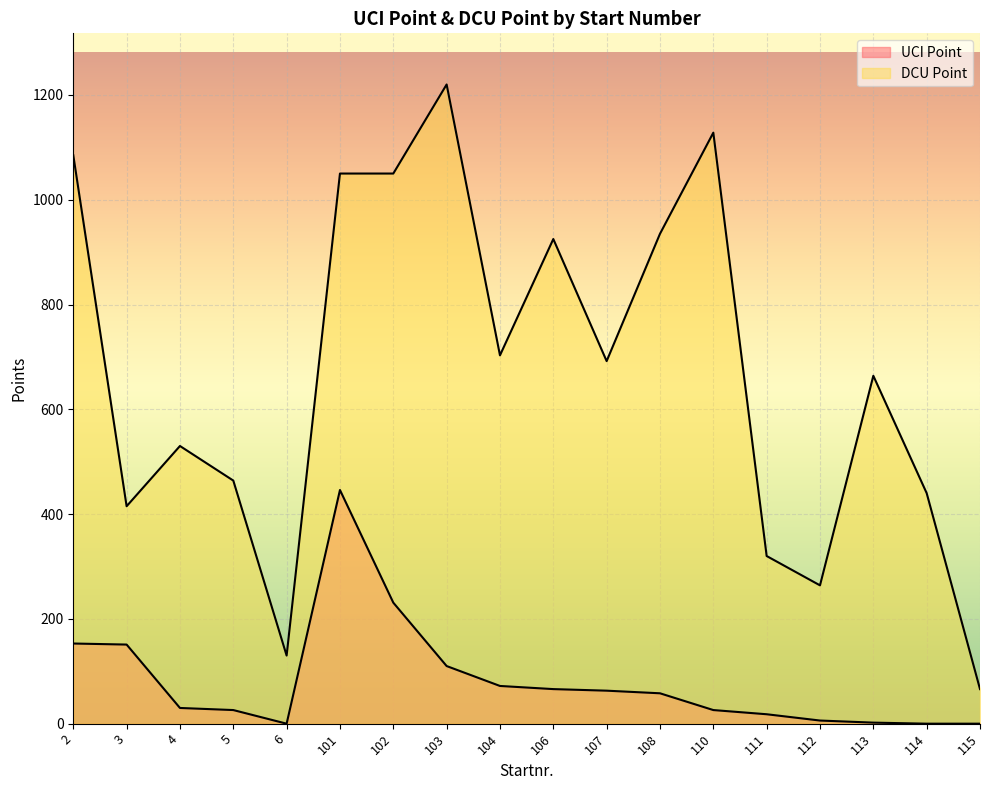

What is the greatest value displayed?

1220